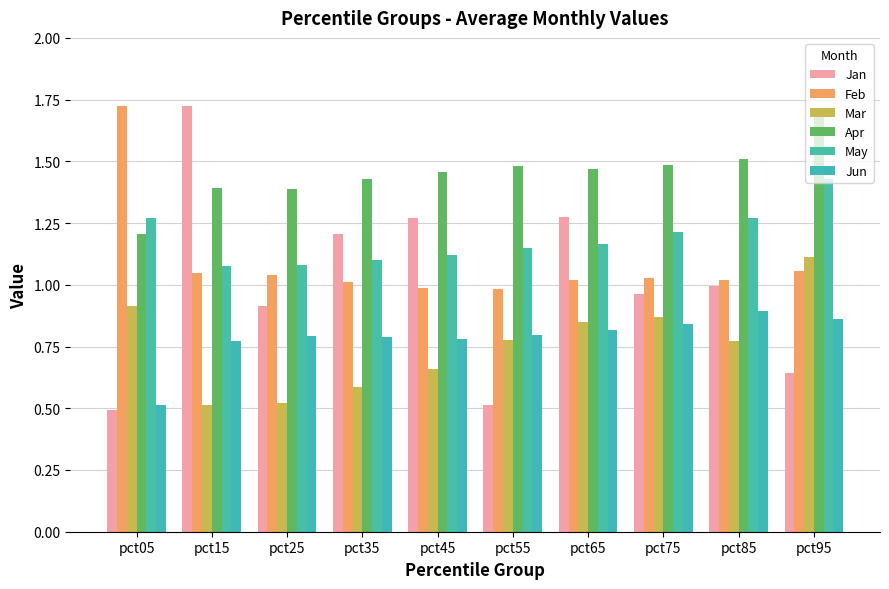

What is the difference between the second highest and second lowest values in the Apr series?

0.1